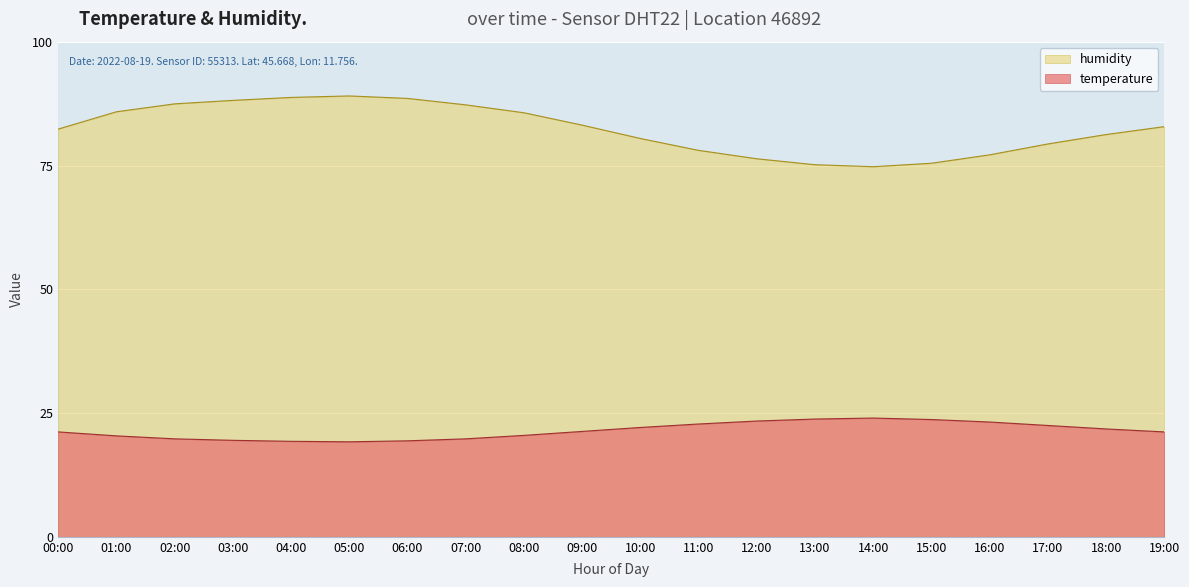

Reading left to right, transcribe all the data shown in this chart.

temperature: 00:00=21.2	01:00=20.4	02:00=19.8	03:00=19.5	04:00=19.3	05:00=19.2	06:00=19.4	07:00=19.8	08:00=20.5	09:00=21.3	10:00=22.1	11:00=22.8	12:00=23.4	13:00=23.8	14:00=24.0	15:00=23.7	16:00=23.2	17:00=22.5	18:00=21.8	19:00=21.2
humidity: 00:00=82.4	01:00=85.9	02:00=87.5	03:00=88.2	04:00=88.8	05:00=89.1	06:00=88.6	07:00=87.3	08:00=85.7	09:00=83.2	10:00=80.5	11:00=78.1	12:00=76.4	13:00=75.2	14:00=74.8	15:00=75.5	16:00=77.2	17:00=79.4	18:00=81.3	19:00=82.9